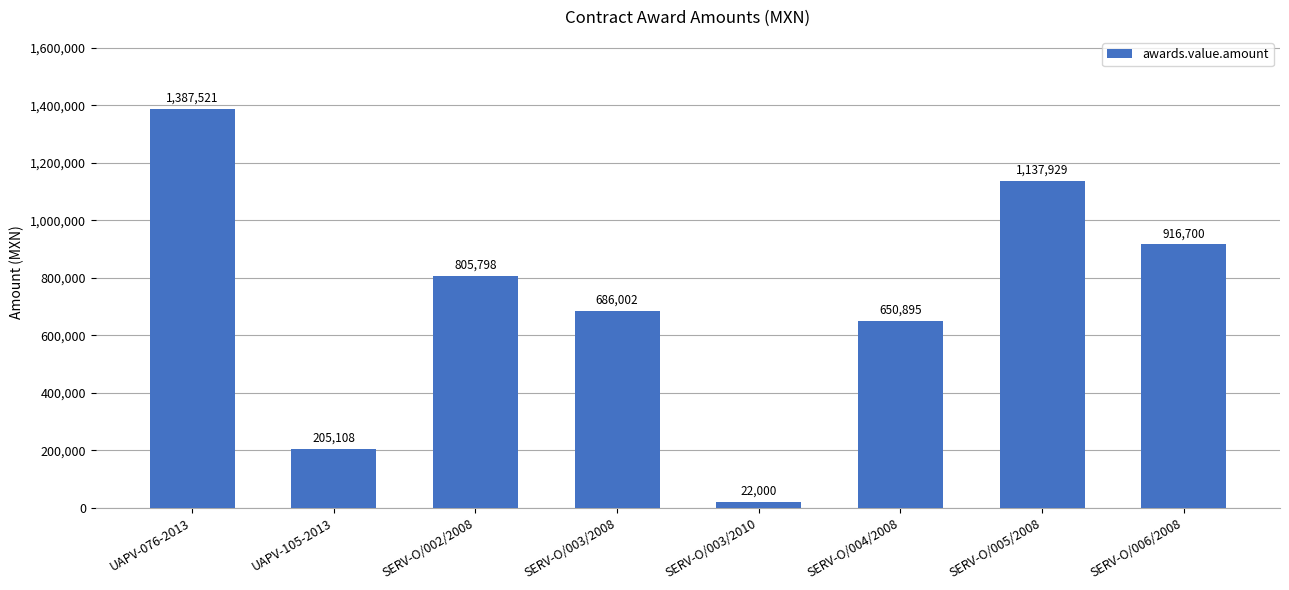

What is the sum of the values at SERV-O/005/2008 and UAPV-105-2013?

1343036.6